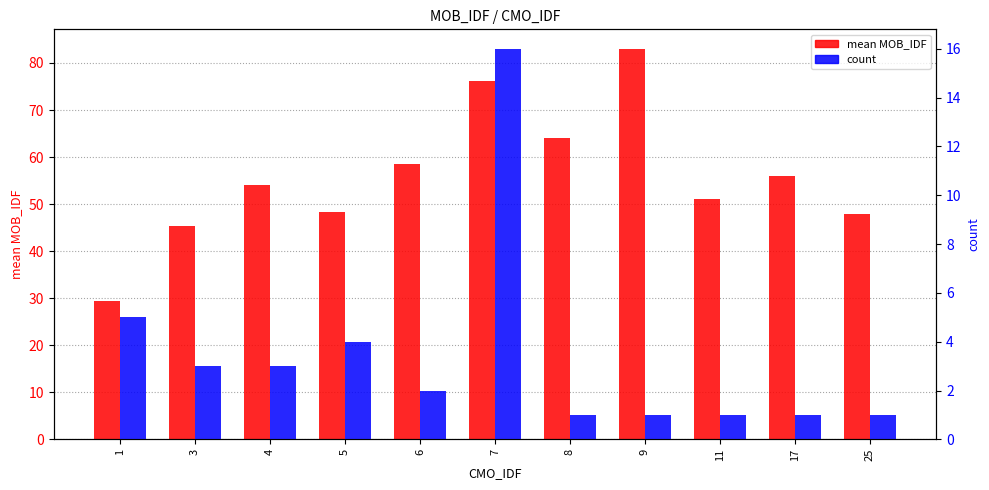

Rank the series by their average value, from highest to lowest.

mean MOB_IDF, count